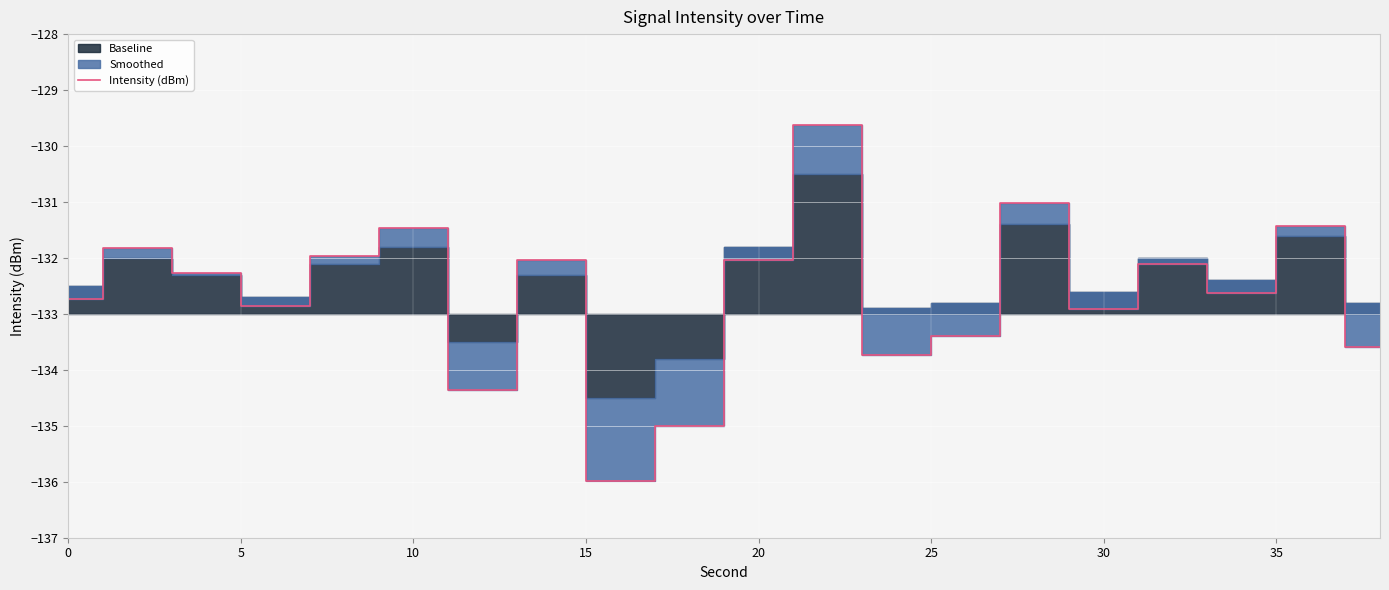

Reading left to right, extract all data points from this chart.

-132.7	-131.8	-132.3	-132.9	-132.0	-131.5	-134.4	-132.0	-136.0	-135.0	-132.0	-129.6	-133.7	-133.4	-131.0	-132.9	-132.1	-132.6	-131.4	-133.6